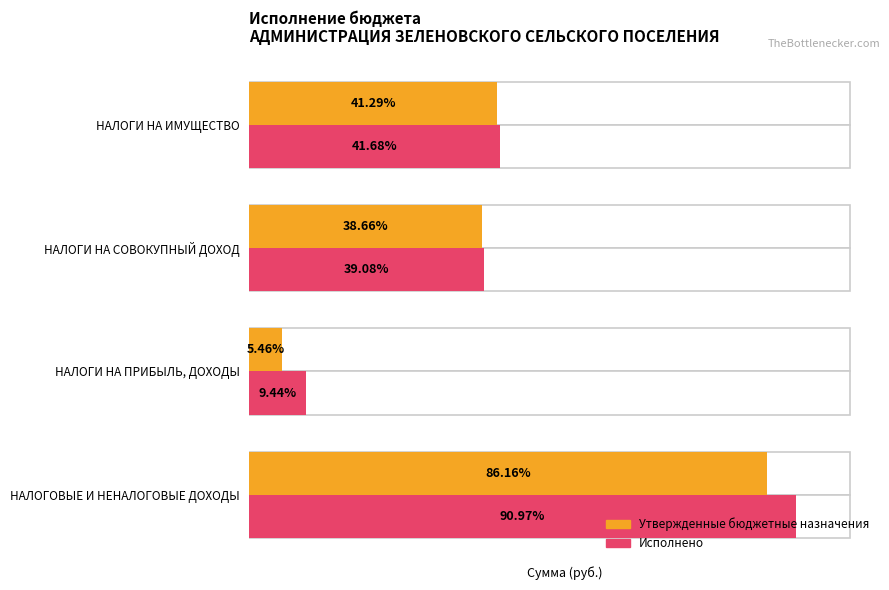

What is the maximum value for Утвержденные бюджетные назначения?

3618863.0